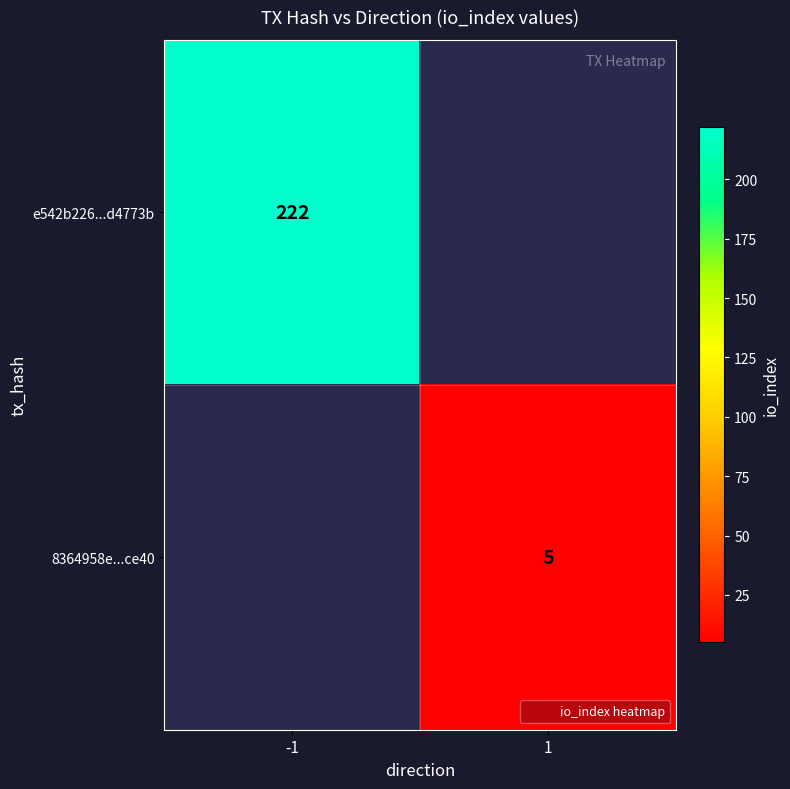

Which category has the highest value across all series?

-1